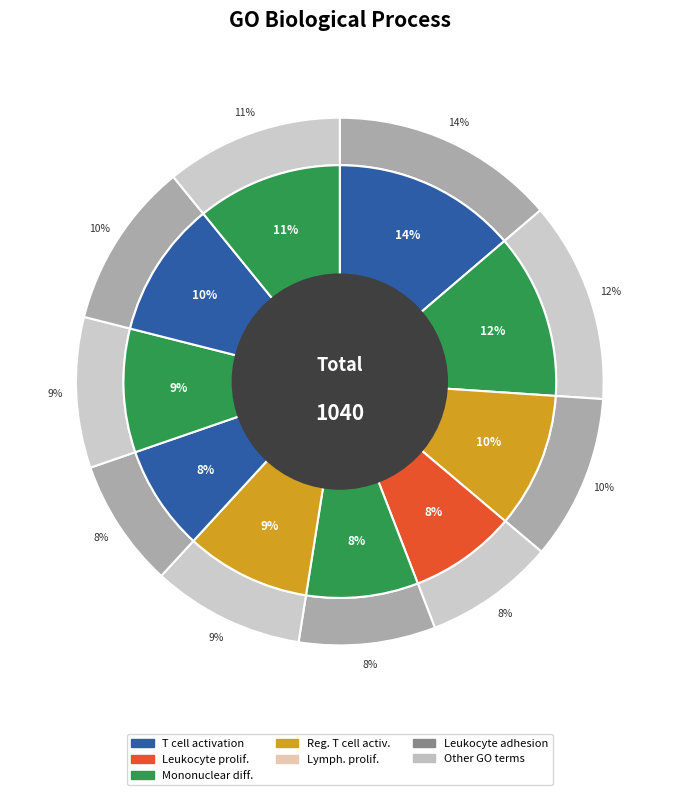

Does mononuclear cell differentiation represent more than half of the total?

No